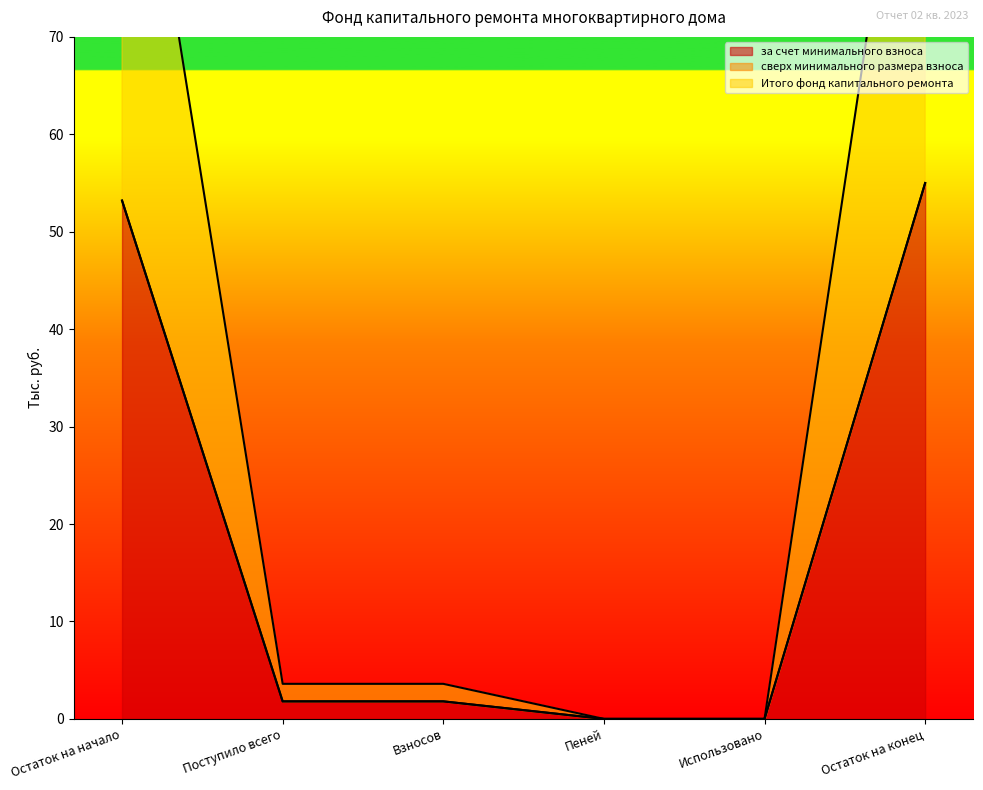

Is it true that за счет минимального взноса equals 1.8 at Взносов?

True